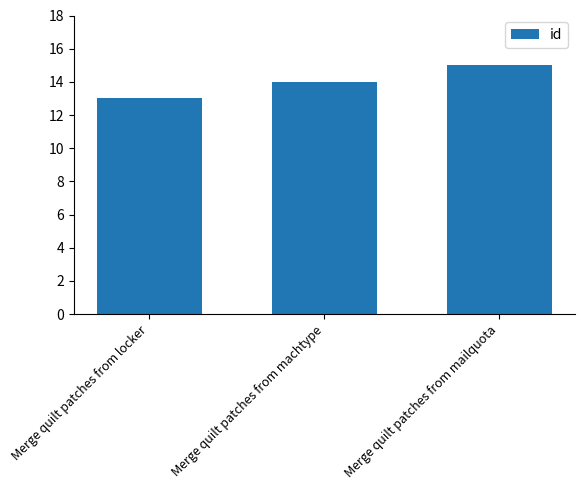

What is the label of the 2nd bar from the right?

Merge quilt patches from machtype